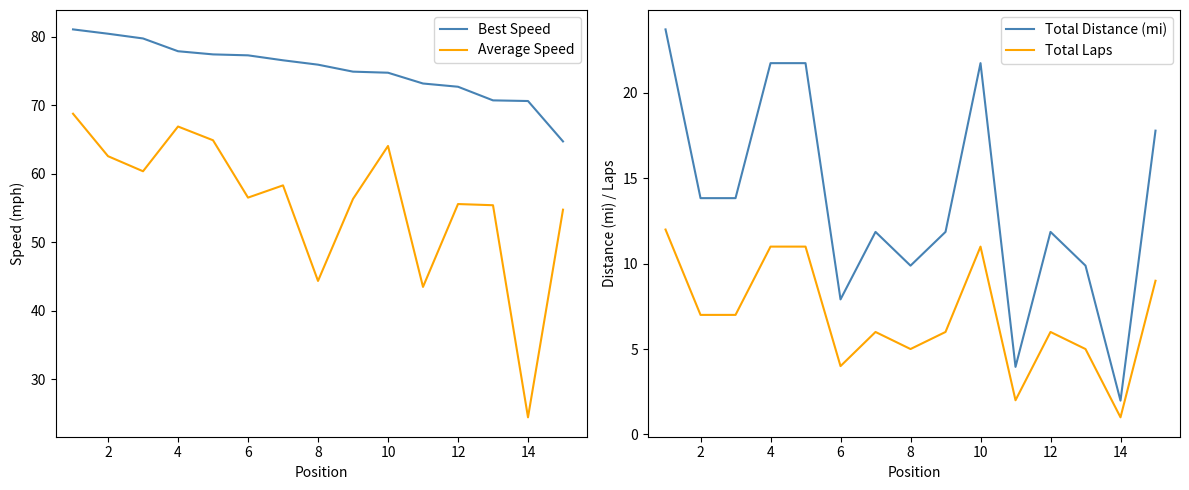

What value does the Best Speed series have at 10?

74.8